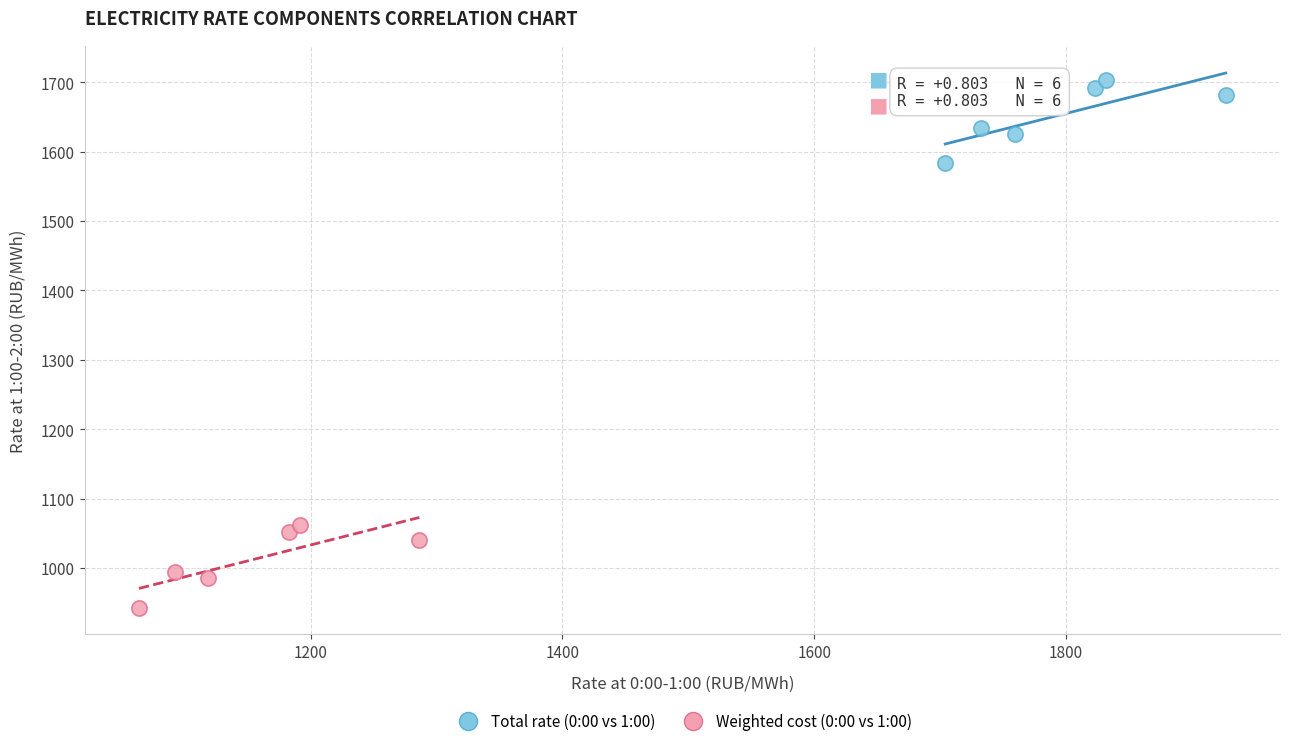

Which series reaches the minimum Y coordinate?

Weighted cost (0:00 vs 1:00)